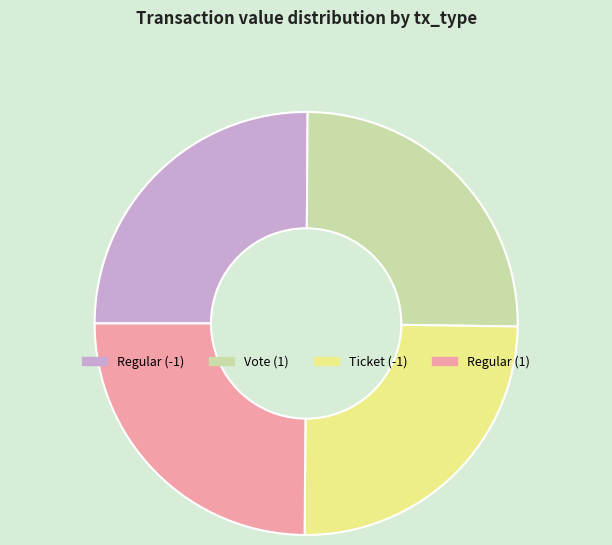

Is Regular (1) the majority of the pie?

No